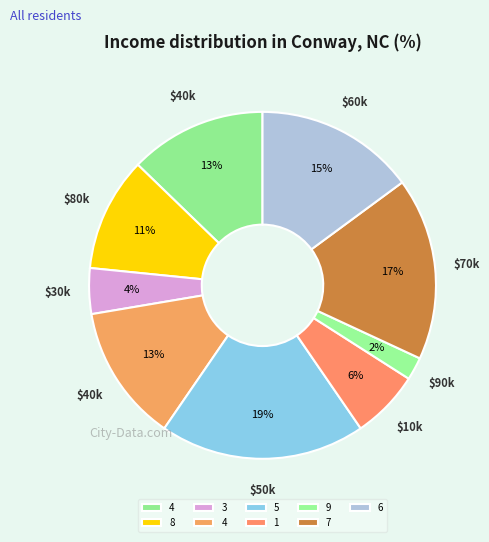

What is the smallest slice in the pie chart?

9